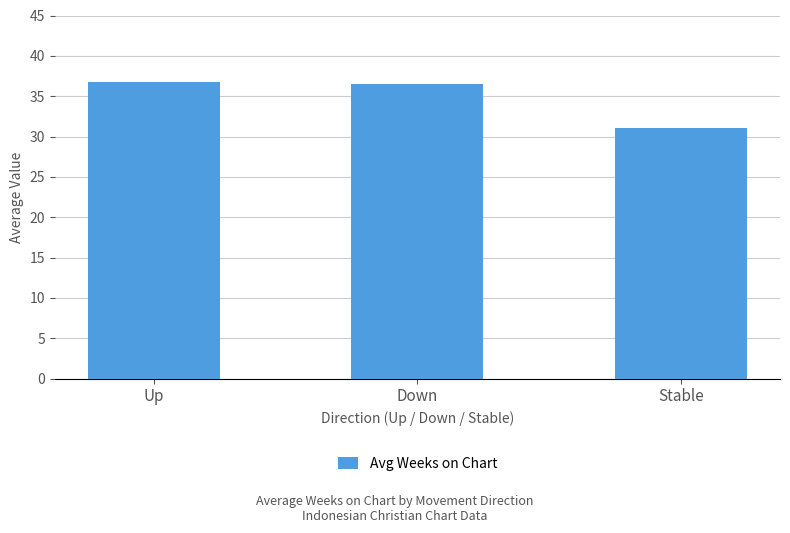

True or false: the data shows 31.0 at Stable.

True